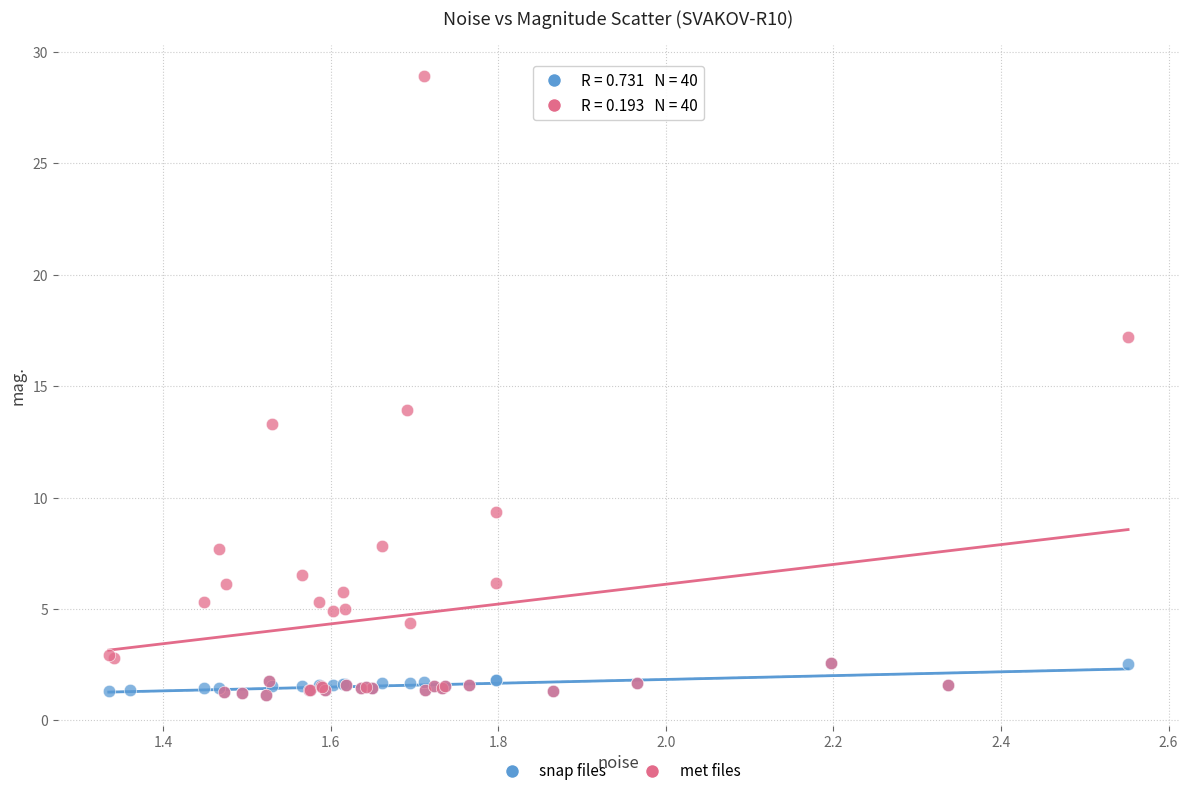

Which series reaches the maximum Y coordinate?

met files